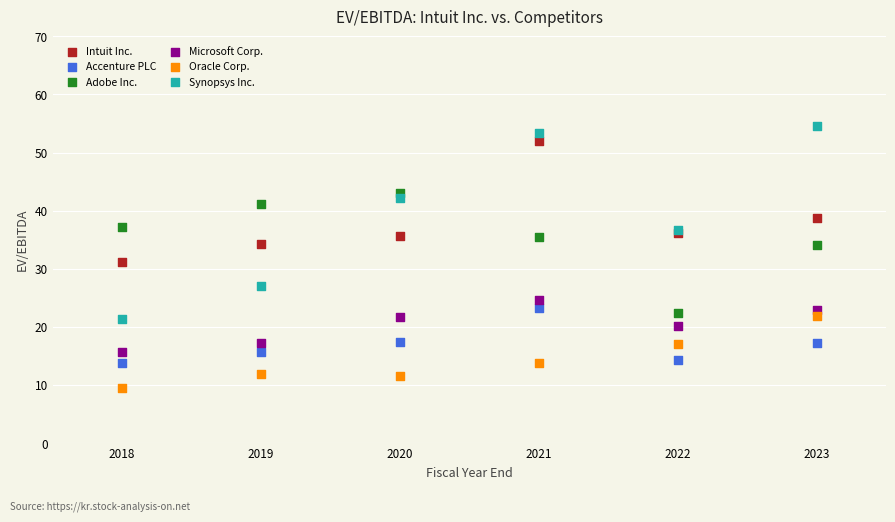

Which series reaches the maximum Y coordinate?

Synopsys Inc.